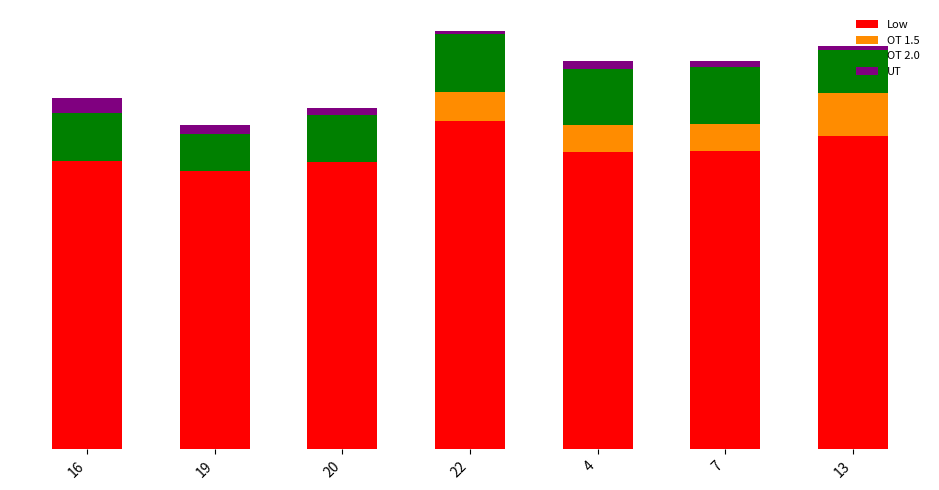

What position from the left is 20?

3